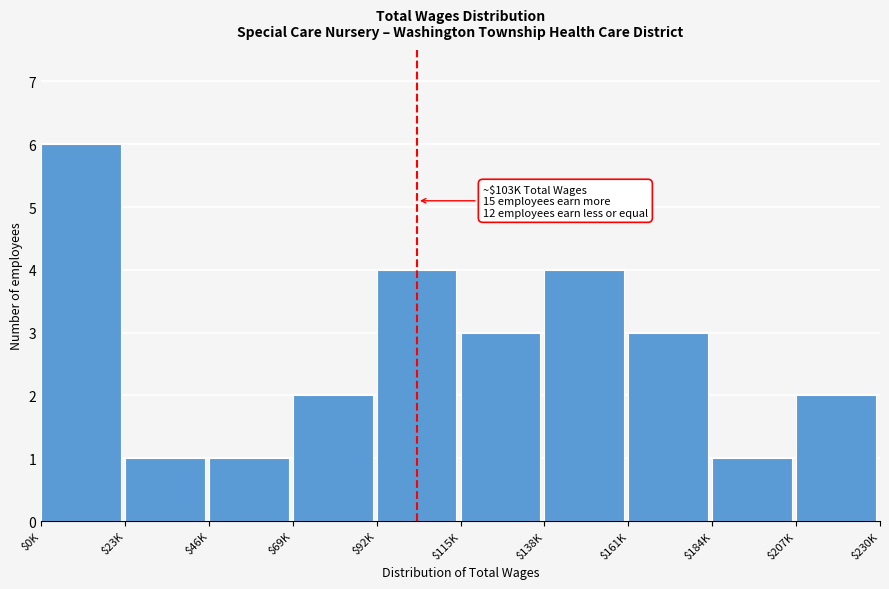

Reading left to right, what are all the values shown in this chart?

6	1	1	2	4	3	4	3	1	2